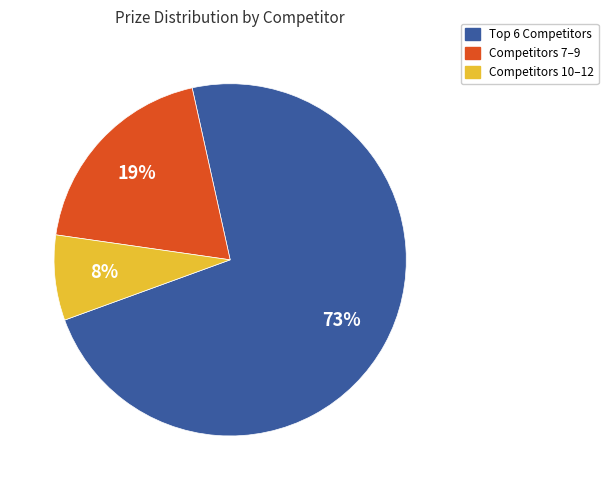

Does any single category account for the majority?

Yes